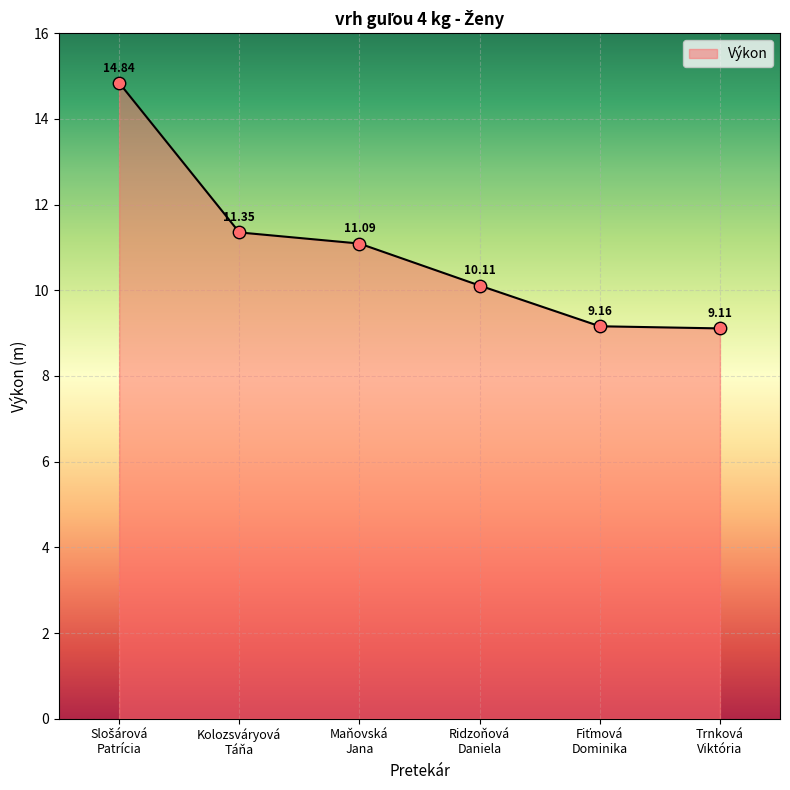

What is the average value?

10.9